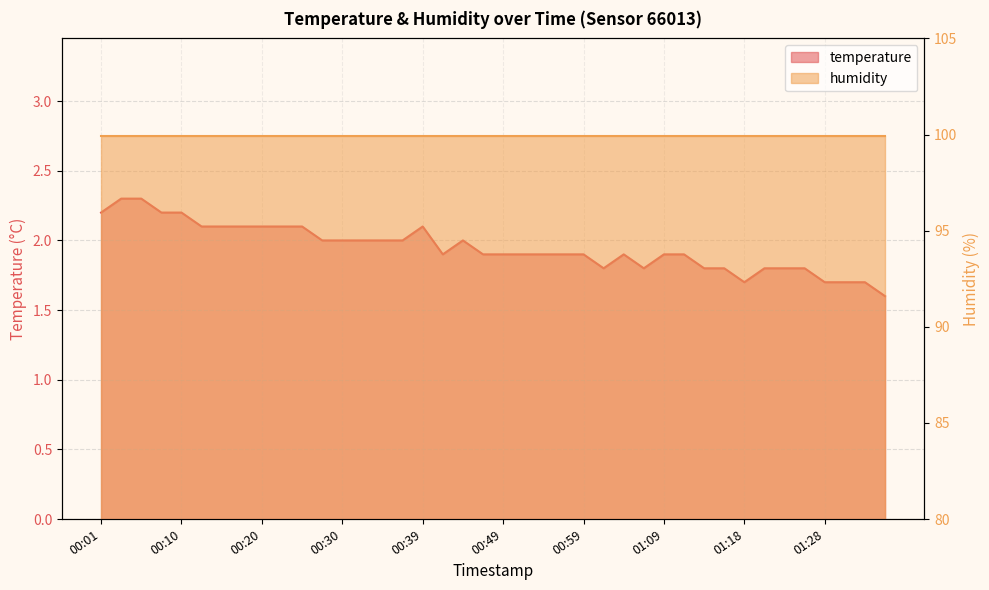

Is it true that the value at 01:35 is 2.7?

False